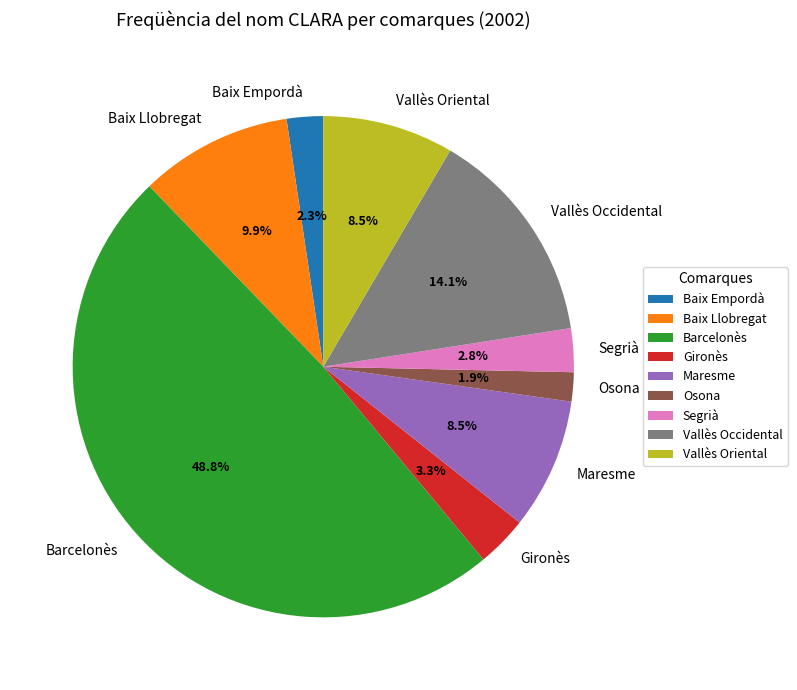

Does Osona account for over 50% of the chart?

No